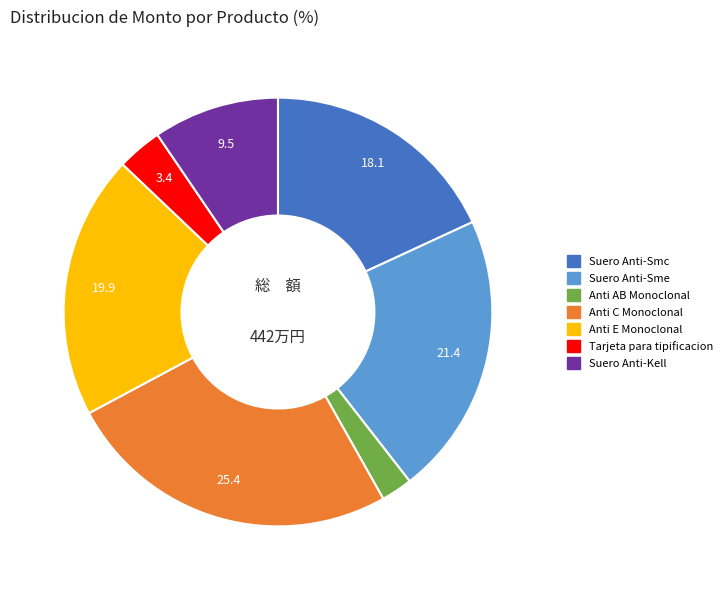

Is it true that Suero Anti-Smc is 18% of the pie?

True